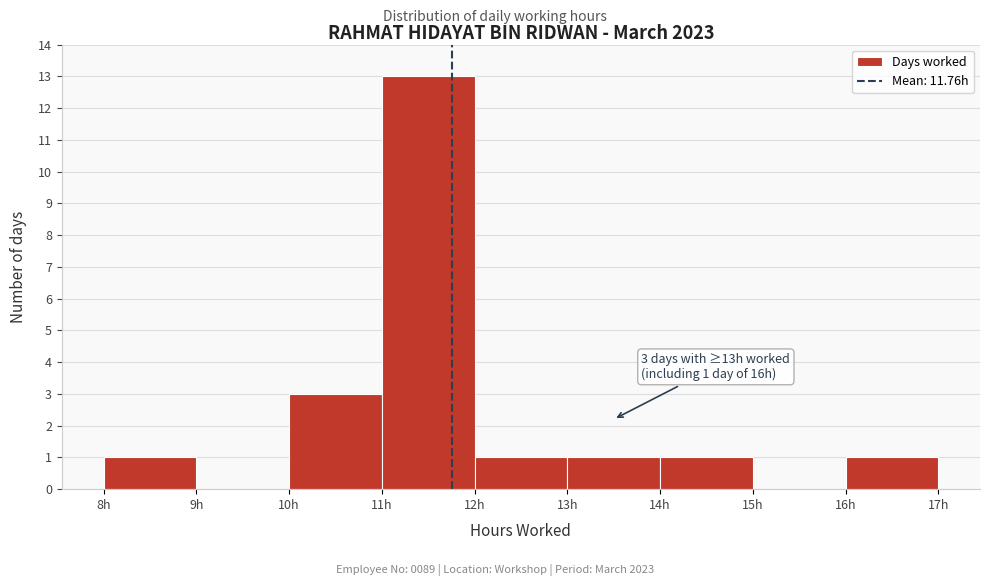

Which range on the x-axis has the tallest bar?

11 to 12